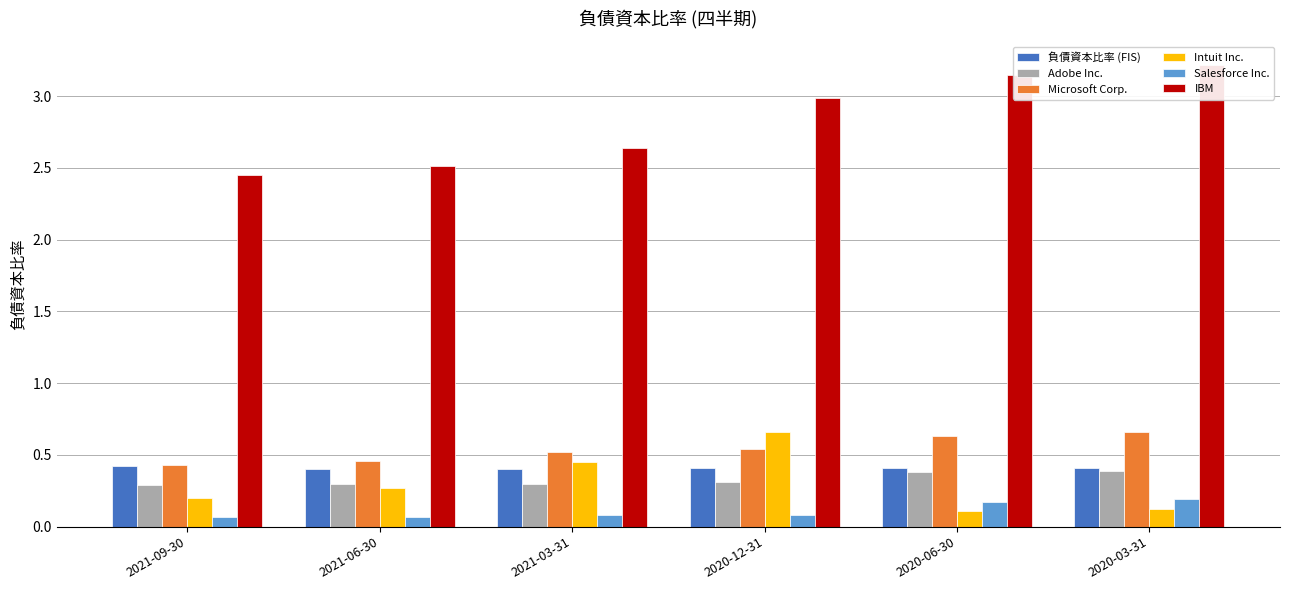

Is it true that Intuit Inc. equals 0.1 at 2020-03-31?

True